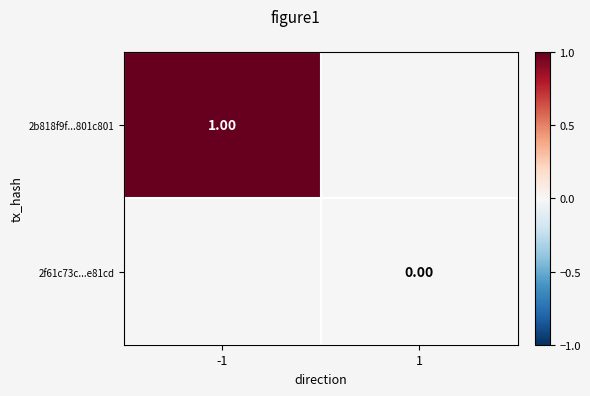

How many categories are shown in the chart?

2